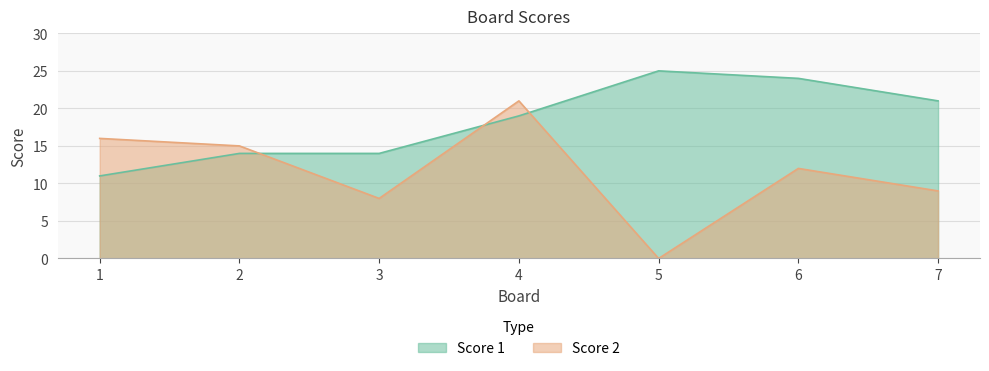

Where is Score 2 nearest to the value 10?

7